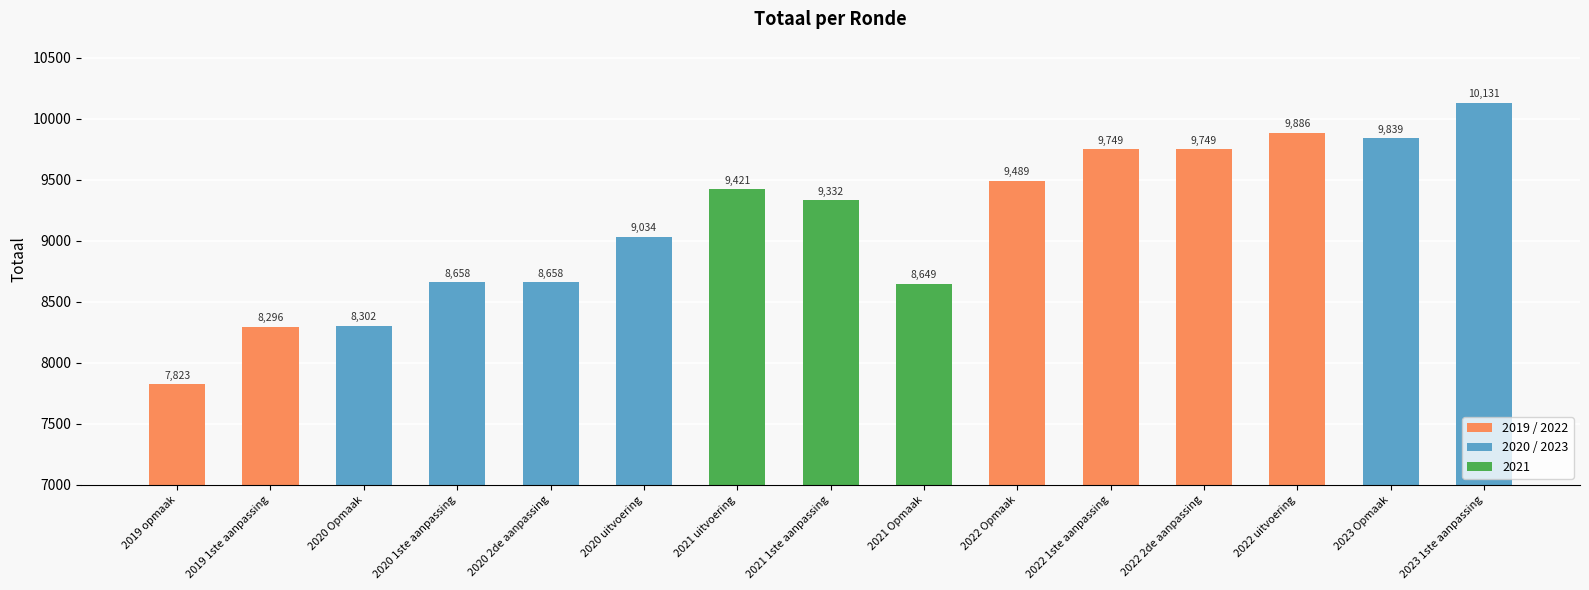

What is the ratio of the value at 2022 1ste aanpassing to the value at 2023 1ste aanpassing?

1.0